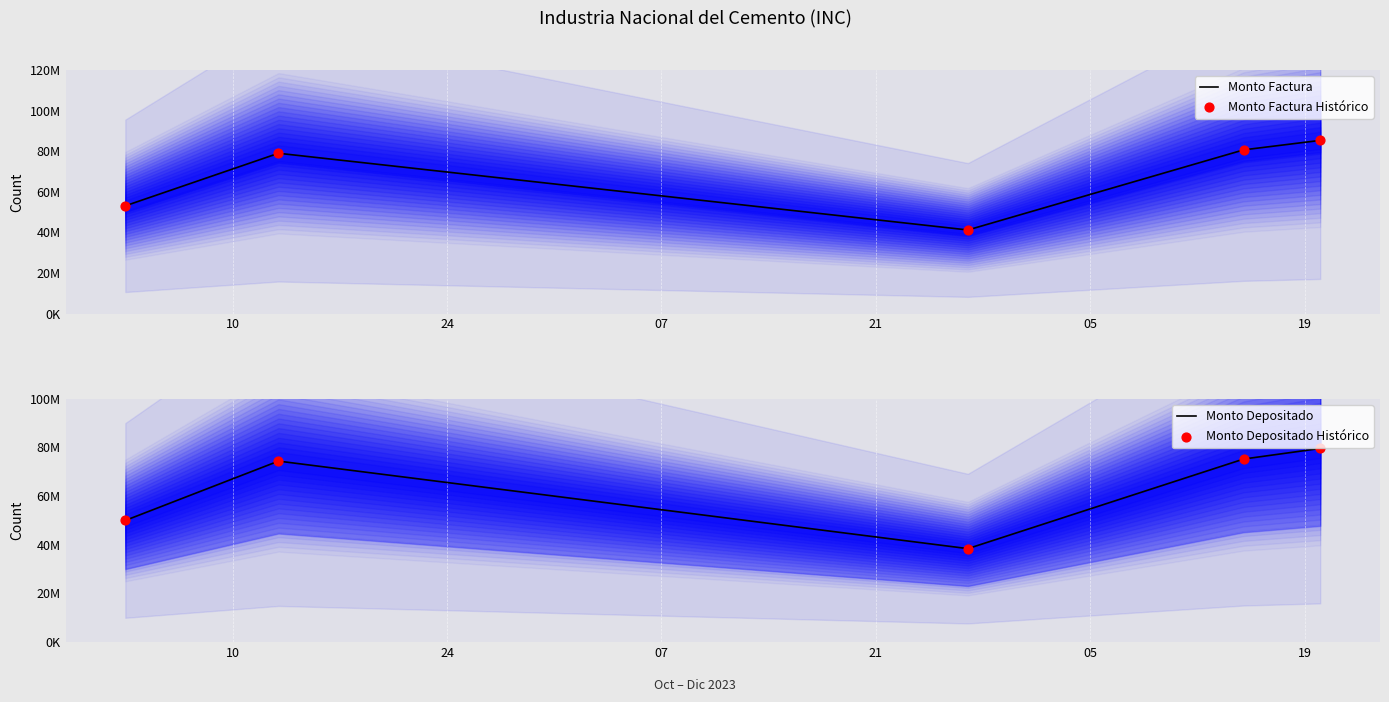

What are all the series names shown in the legend?

Monto Factura, Monto Factura Histórico, Monto Depositado, Monto Depositado Histórico